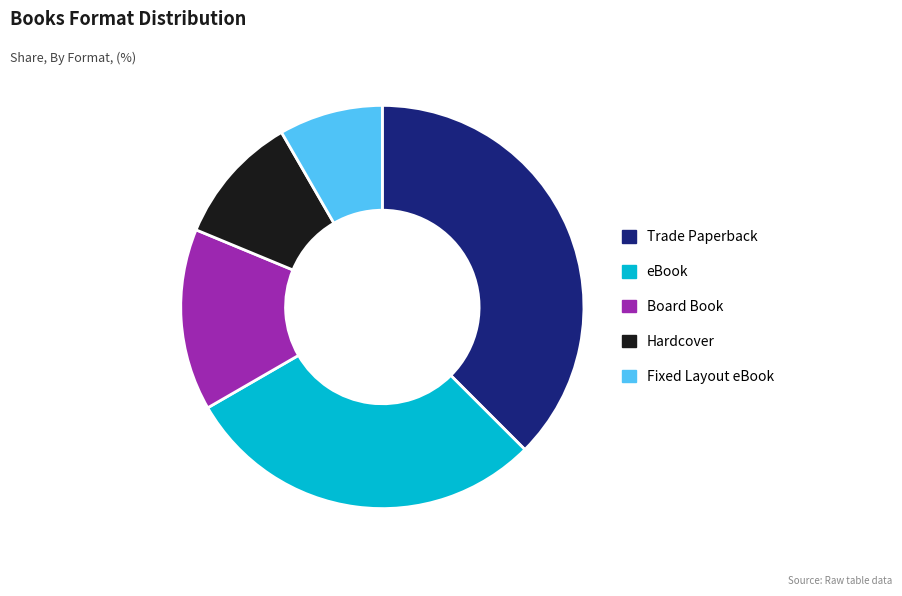

Which category has the smallest portion of the pie?

Fixed Layout eBook